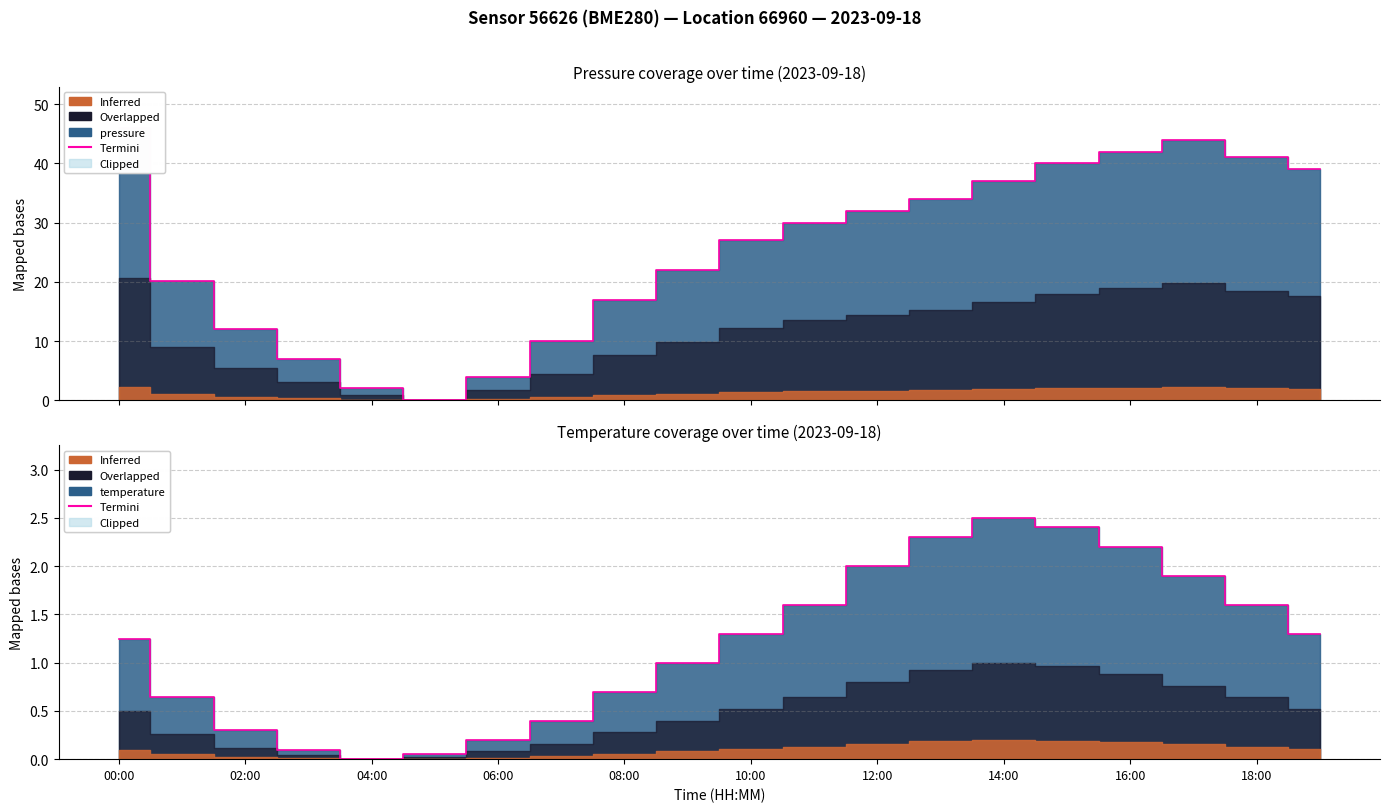

At which category does the data reach its first local peak?

14:00